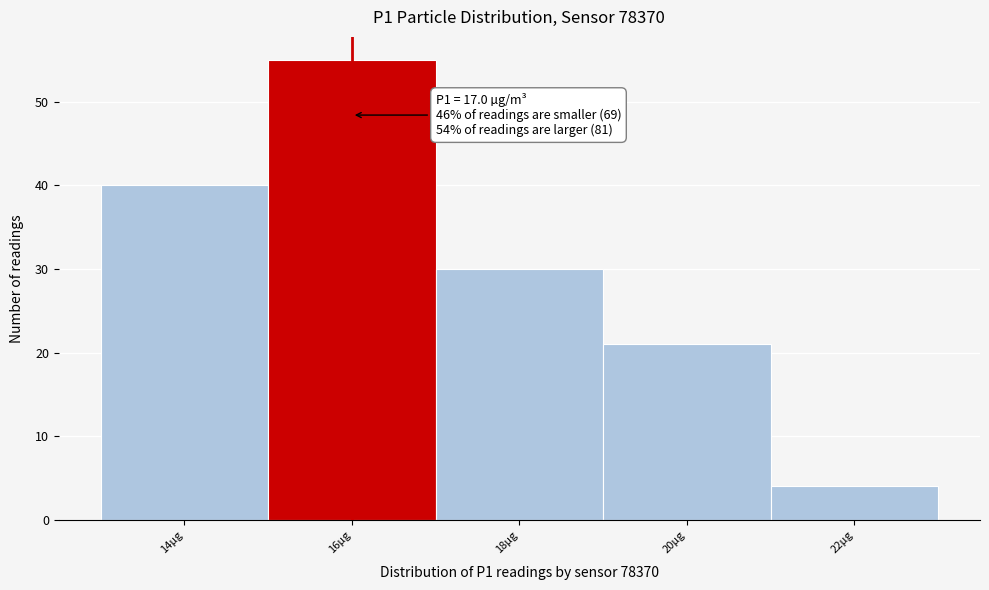

Reading left to right, list all the values displayed in this chart.

14µg=40	16µg=55	18µg=30	20µg=21	22µg=4